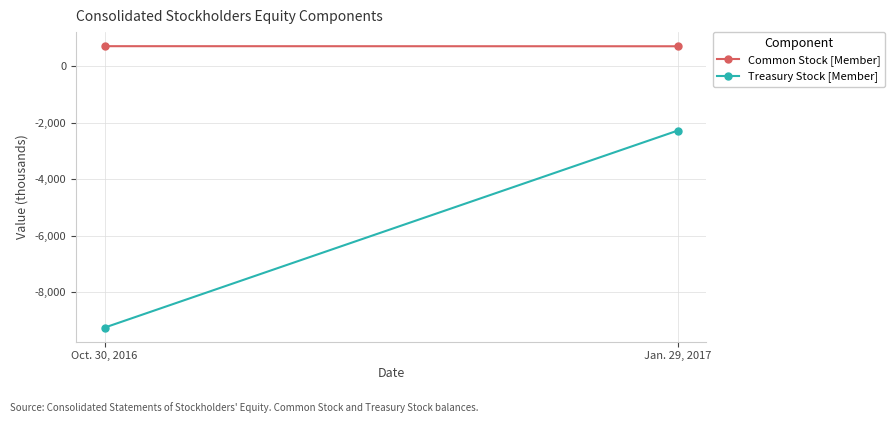

What is the sum of all Common Stock [Member] values?

1427